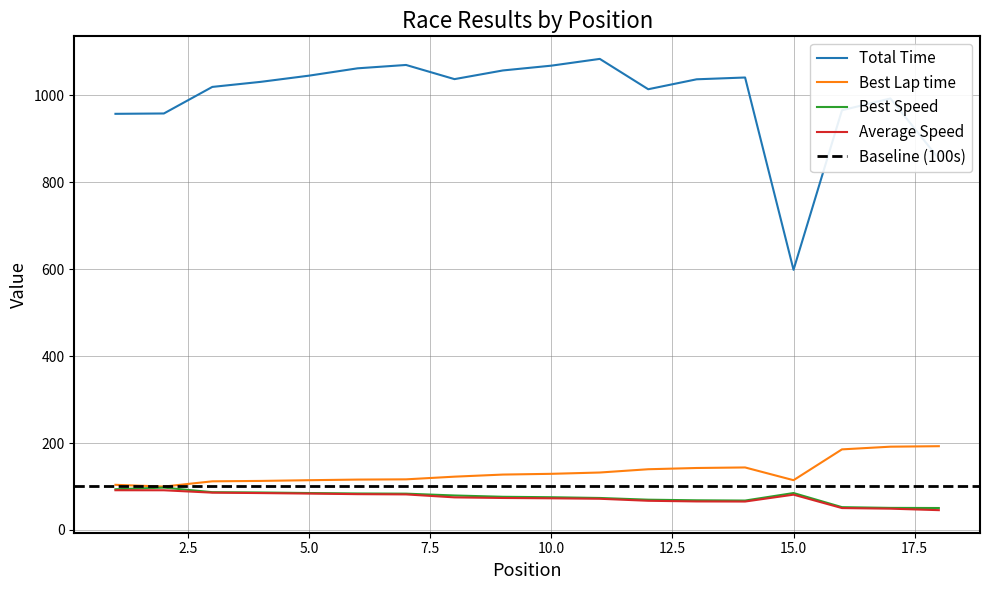

Between 5 and 8, which series saw the biggest shift?

Average Speed